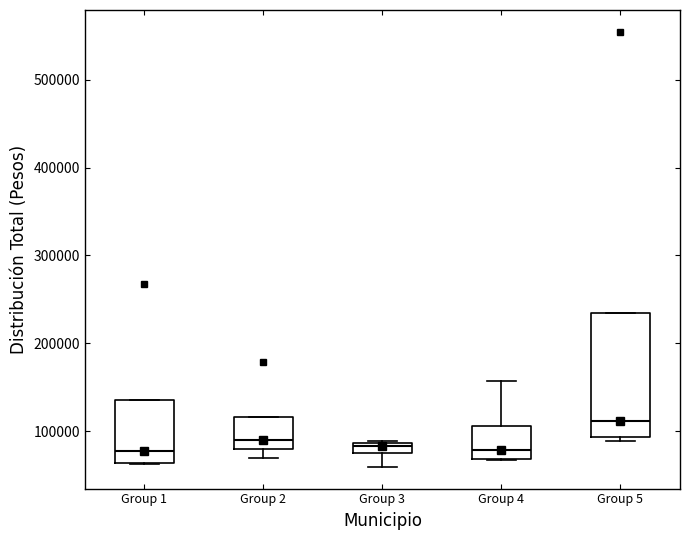

Where does the median line of the box for Group 2 sit on the y-axis? The values are not printed on the chart, so give them approximately, as read against the axis.

90000